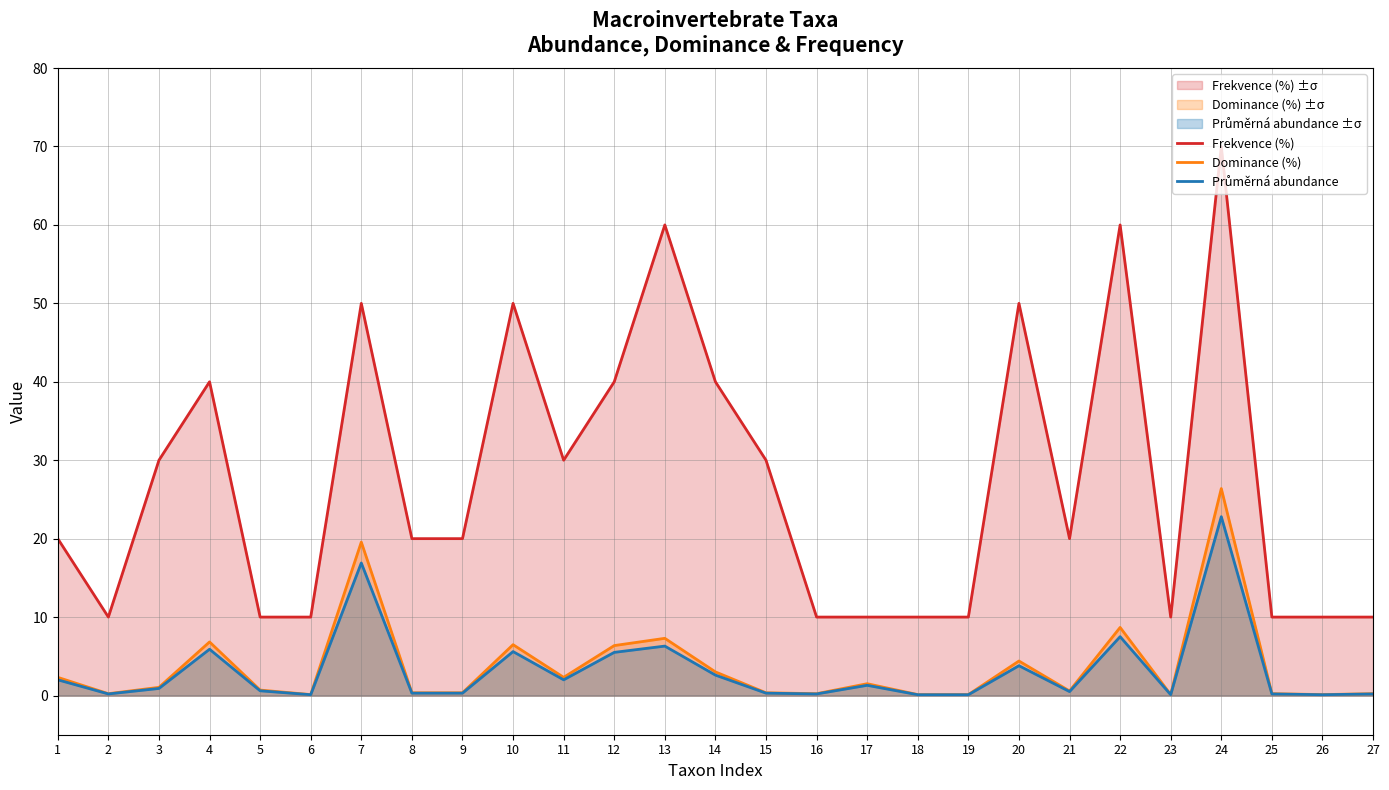

What is the minimum value for Frekvence (%)?

10.0